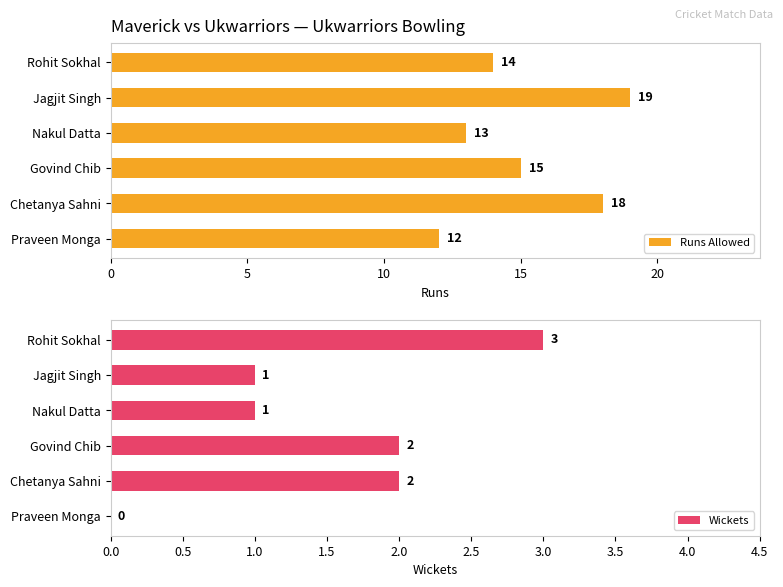

How many bars are there in each group?

2